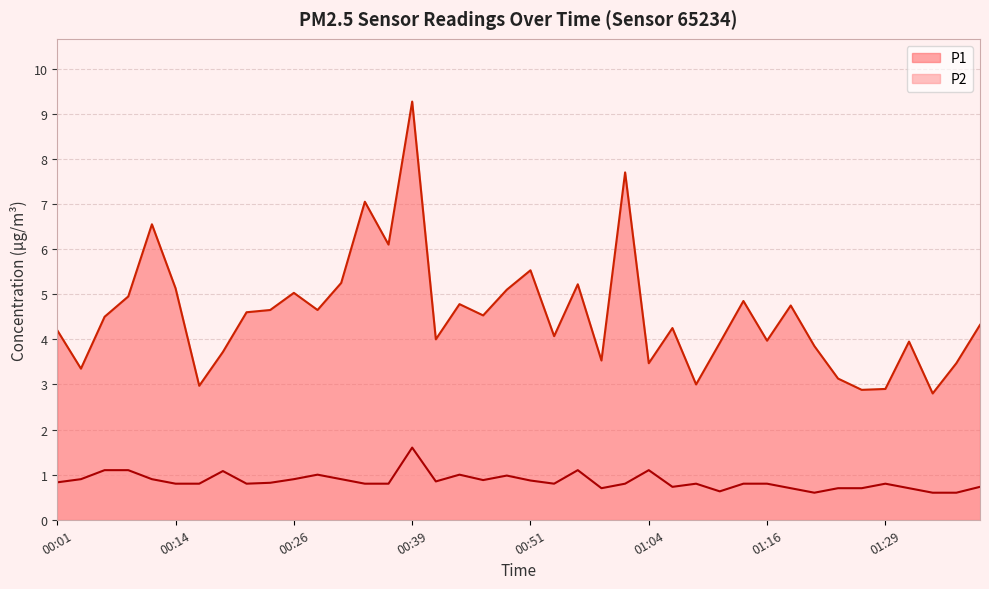

What is the highest value of the P2 series?

1.6